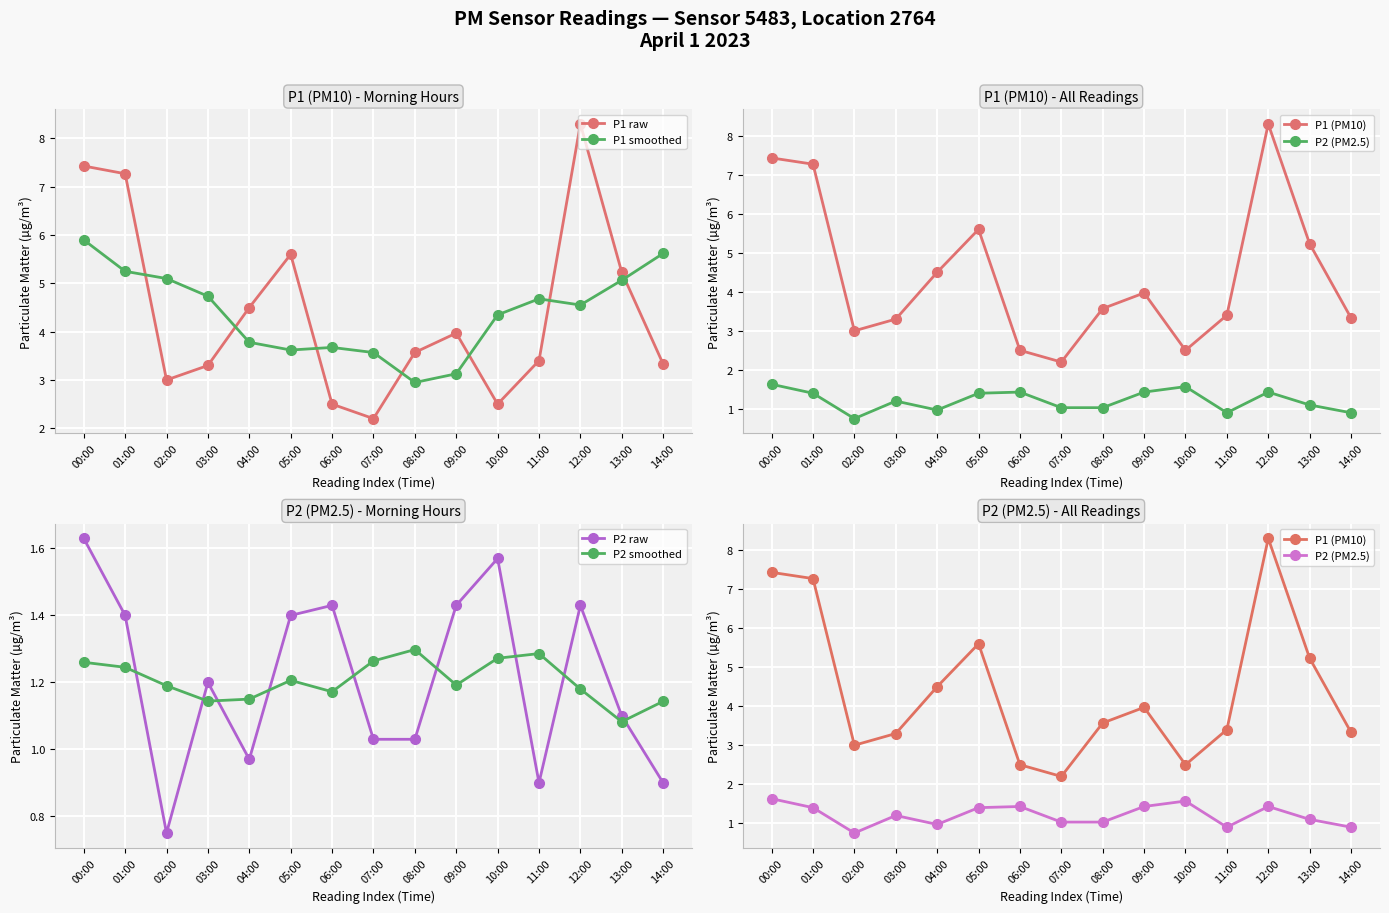

Reading left to right, extract all data points from this chart.

P1 raw: 00:00=7.4	01:00=7.3	02:00=3.0	03:00=3.3	04:00=4.5	05:00=5.6	06:00=2.5	07:00=2.2	08:00=3.6	09:00=4.0	10:00=2.5	11:00=3.4	12:00=8.3	13:00=5.2	14:00=3.3
P1 smoothed: 00:00=5.9	01:00=5.2	02:00=5.1	03:00=4.7	04:00=3.8	05:00=3.6	06:00=3.7	07:00=3.6	08:00=2.9	09:00=3.1	10:00=4.3	11:00=4.7	12:00=4.6	13:00=5.1	14:00=5.6
P1 (PM10): 00:00=7.4	01:00=7.3	02:00=3.0	03:00=3.3	04:00=4.5	05:00=5.6	06:00=2.5	07:00=2.2	08:00=3.6	09:00=4.0	10:00=2.5	11:00=3.4	12:00=8.3	13:00=5.2	14:00=3.3
P2 (PM2.5): 00:00=1.6	01:00=1.4	02:00=0.8	03:00=1.2	04:00=1.0	05:00=1.4	06:00=1.4	07:00=1.0	08:00=1.0	09:00=1.4	10:00=1.6	11:00=0.9	12:00=1.4	13:00=1.1	14:00=0.9
P2 raw: 00:00=1.6	01:00=1.4	02:00=0.8	03:00=1.2	04:00=1.0	05:00=1.4	06:00=1.4	07:00=1.0	08:00=1.0	09:00=1.4	10:00=1.6	11:00=0.9	12:00=1.4	13:00=1.1	14:00=0.9
P2 smoothed: 00:00=1.3	01:00=1.2	02:00=1.2	03:00=1.1	04:00=1.1	05:00=1.2	06:00=1.2	07:00=1.3	08:00=1.3	09:00=1.2	10:00=1.3	11:00=1.3	12:00=1.2	13:00=1.1	14:00=1.1